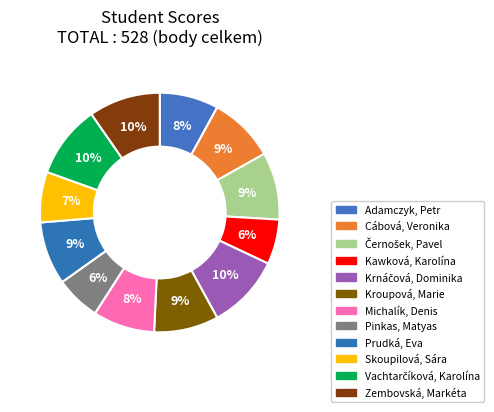

To the nearest percent, what is the combined percentage of Kroupová, Marie and Krnáčová, Dominika?

19%